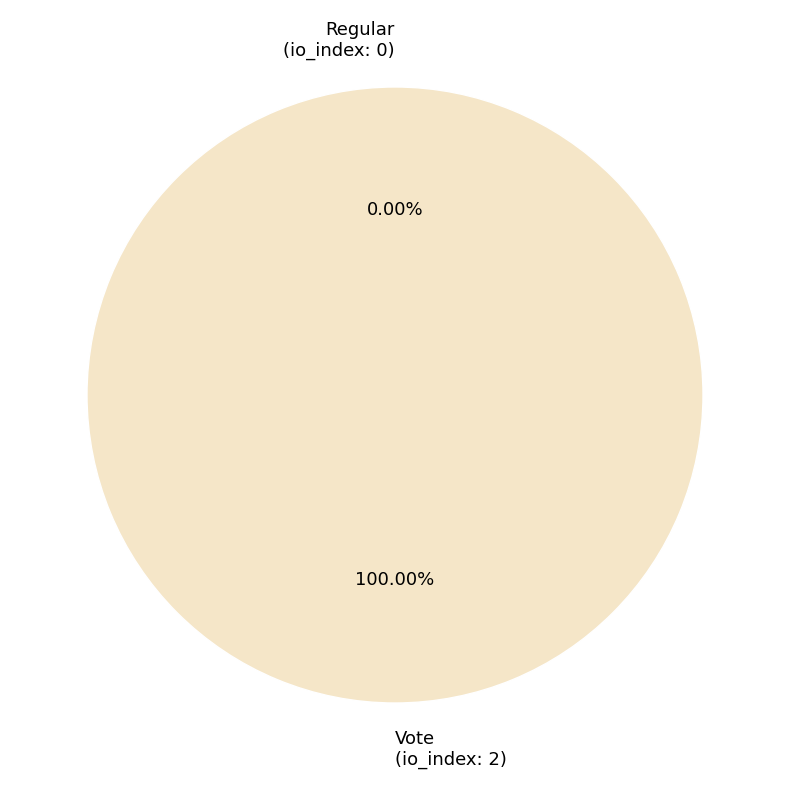

To the nearest percent, what is the difference between the largest and smallest slice percentages?

100%